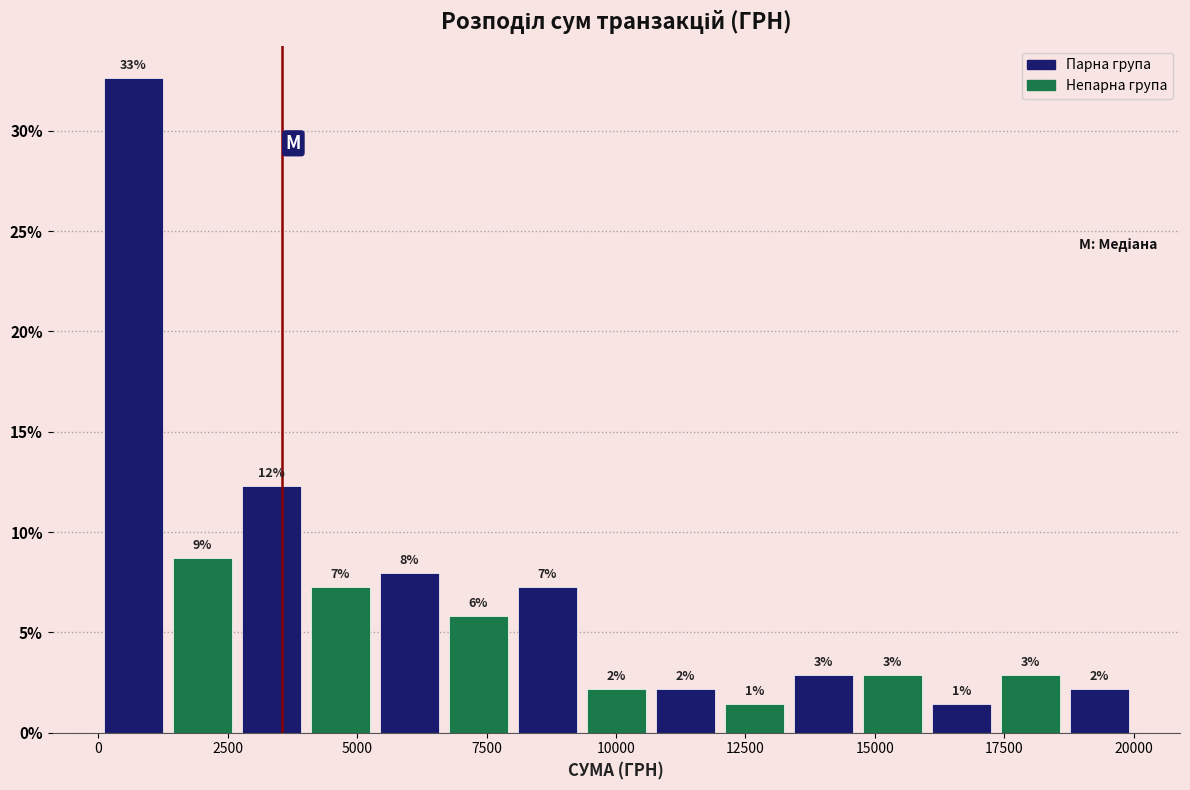

Around what value on the x-axis is the tallest bar? Give the approximate position of its centre, as read against the axis.

500